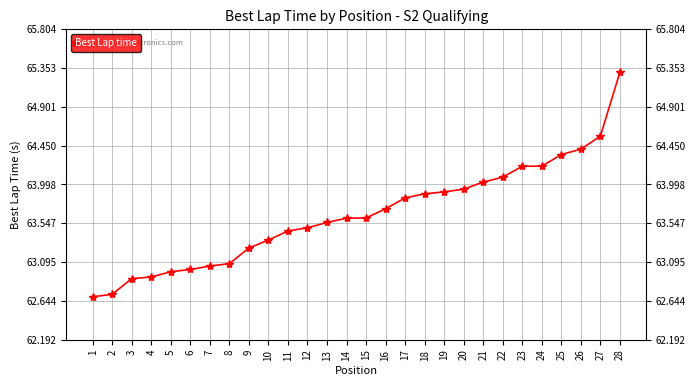

Rank the categories by value from highest to lowest.

28, 27, 26, 25, 24, 23, 22, 21, 20, 19, 18, 17, 16, 15, 14, 13, 12, 11, 10, 9, 8, 7, 6, 5, 4, 3, 2, 1